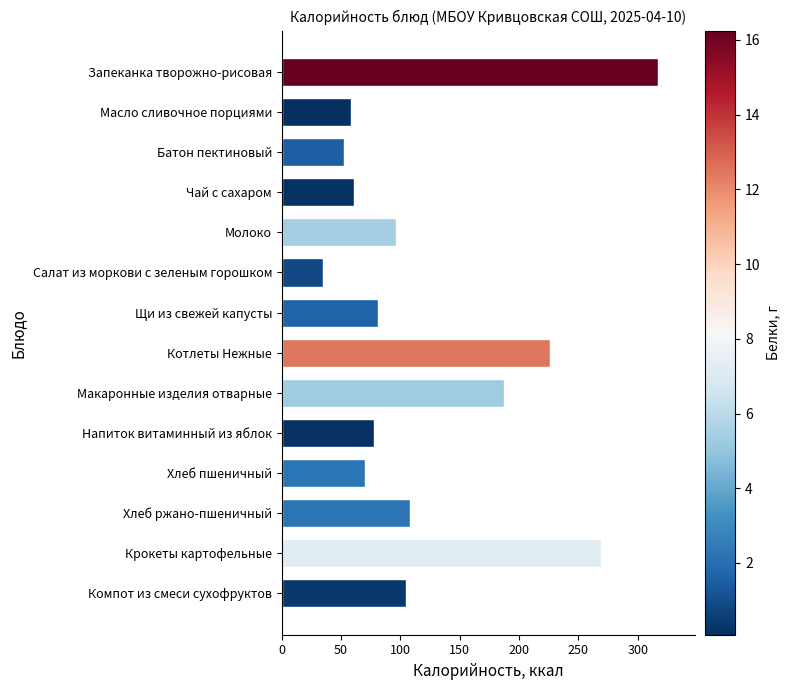

What is the difference between the maximum and minimum values?

282.3